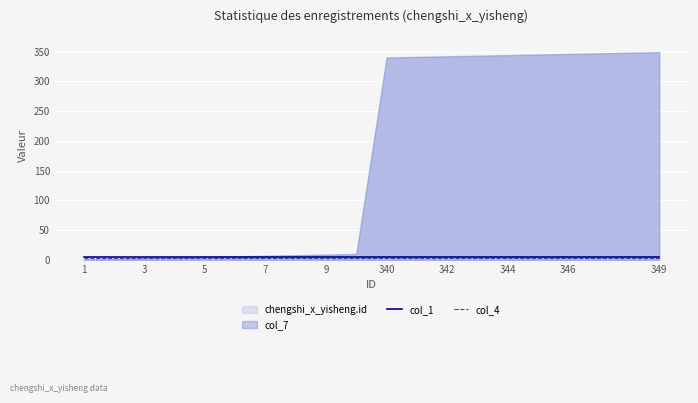

True or false: col_1 has a value of 5 at 349.

True